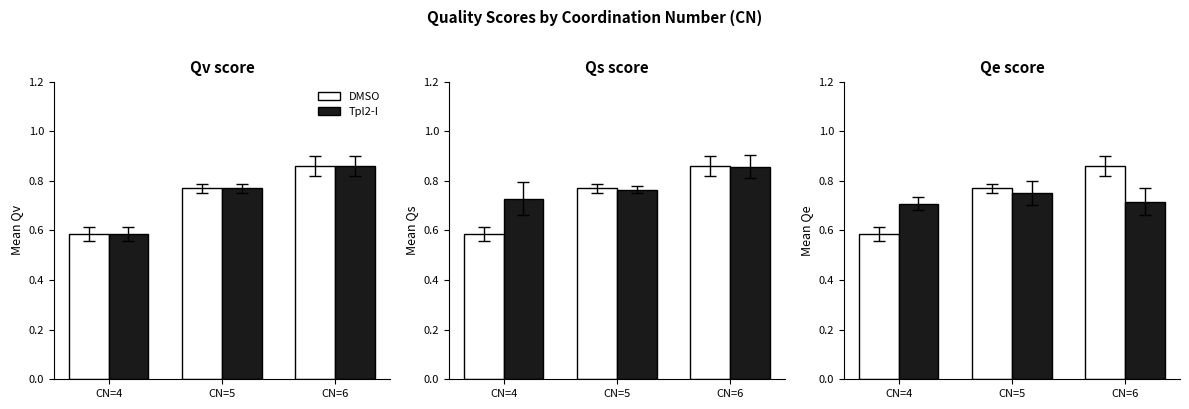

What is the value of the Tpl2-I bar at the 3rd from the left?

0.7